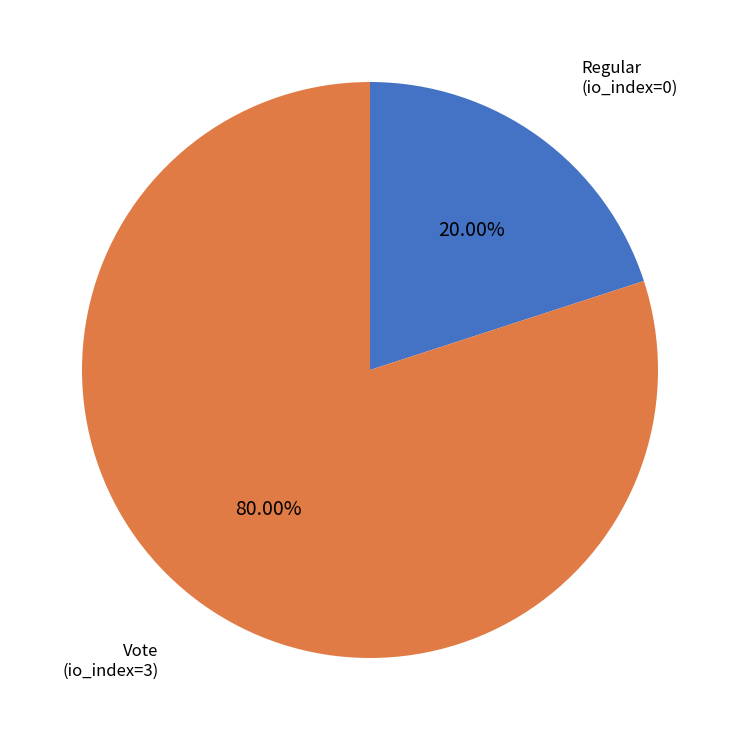

What is the smallest slice in the pie chart?

Regular